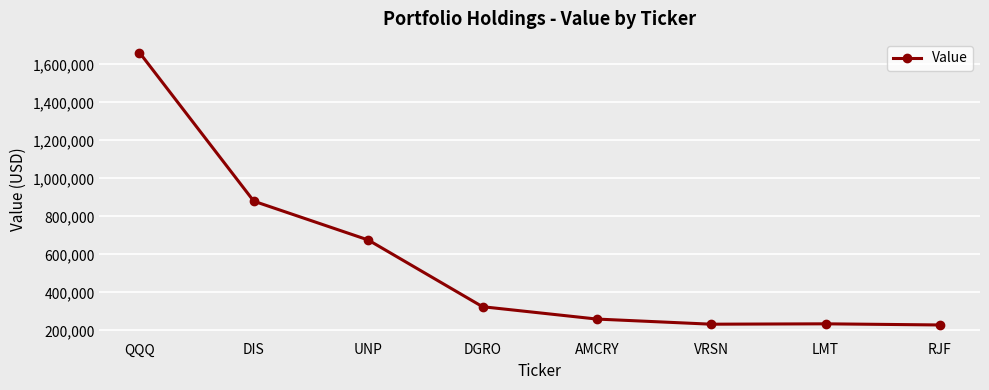

True or false: the data has more than 1 interior local peaks.

False